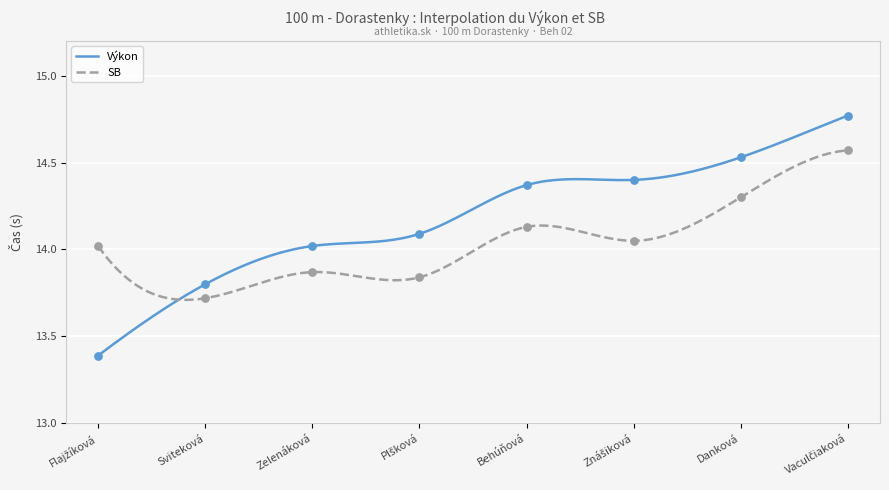

At how many categories does at least one series exceed 14?

7